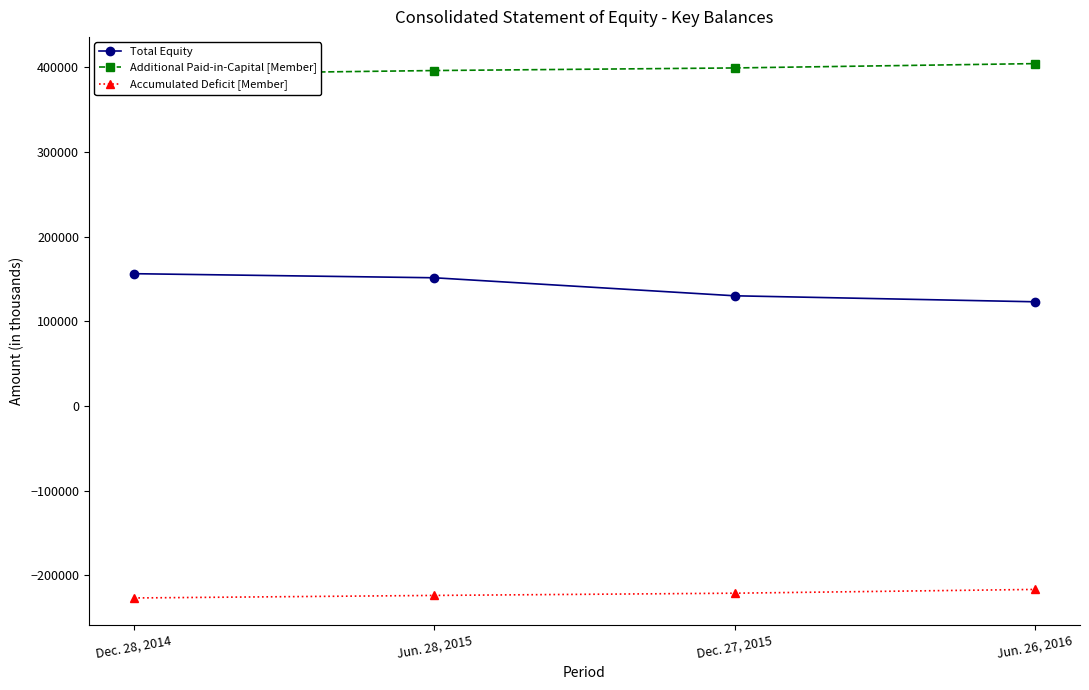

Rank the categories by Total Equity value from lowest to highest.

Jun. 26, 2016, Dec. 27, 2015, Jun. 28, 2015, Dec. 28, 2014